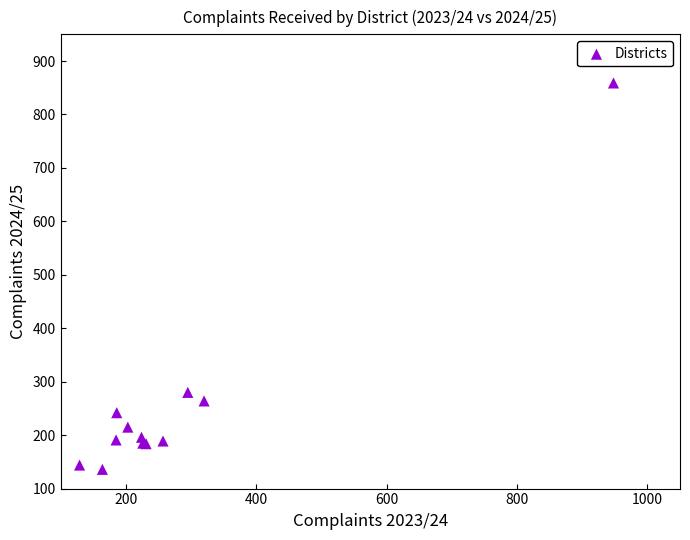

What Y value in the scatter plot is closest to 497?

280